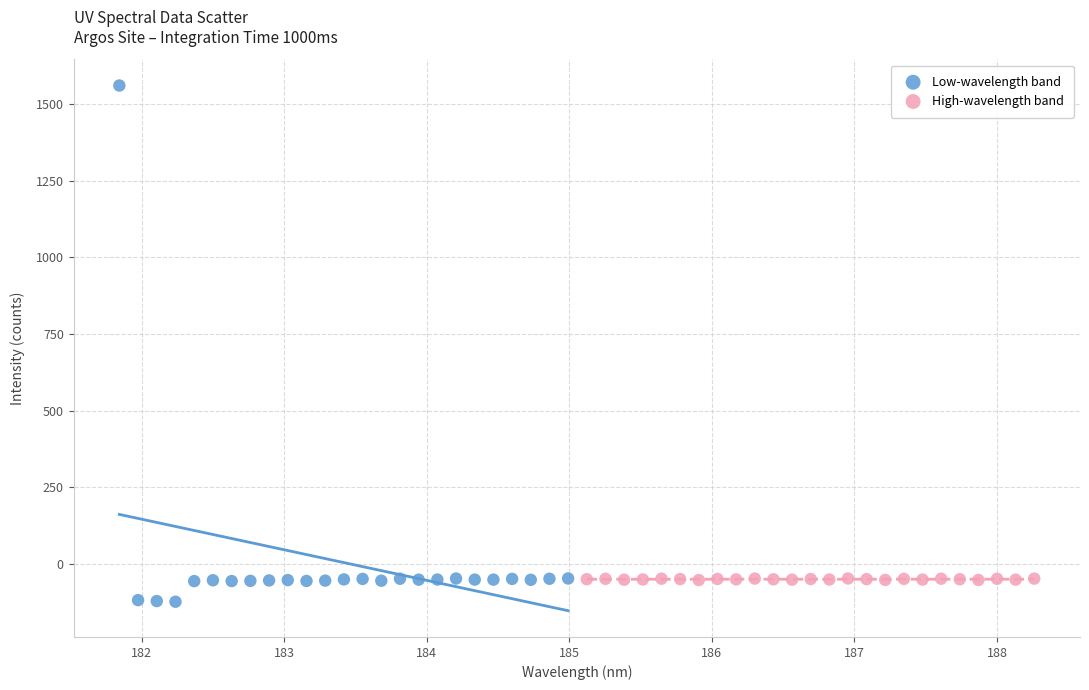

Which series contains the lowest Y value?

Low-wavelength band